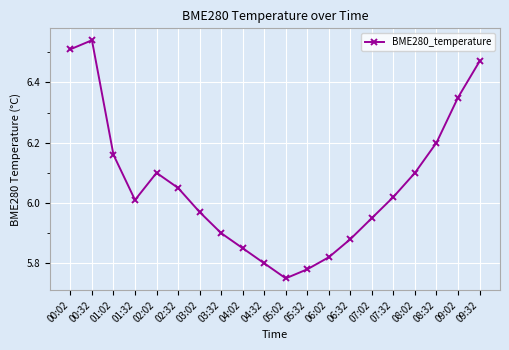

The value at 09:02 is 2.0. True or false?

False